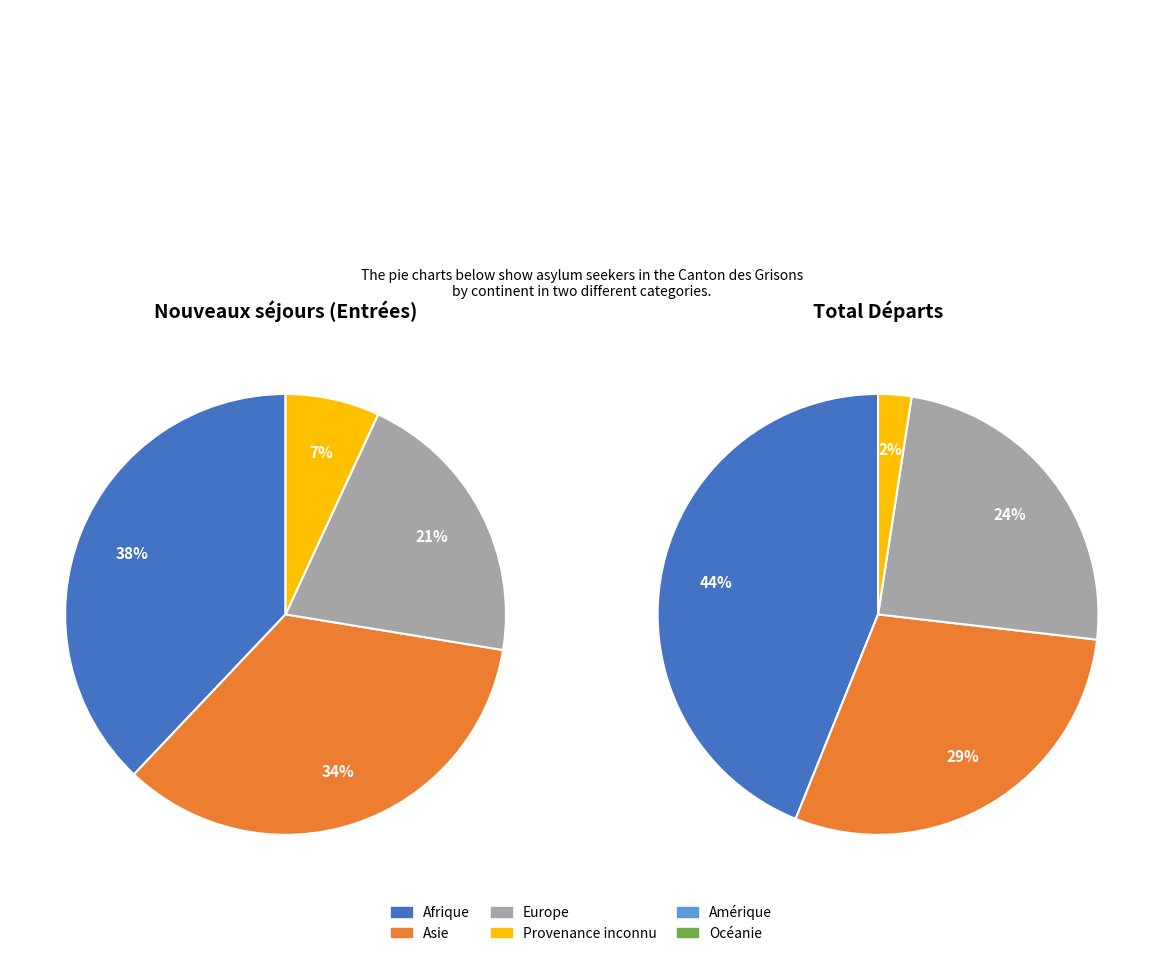

Does Amérique represent more than half of the total?

No